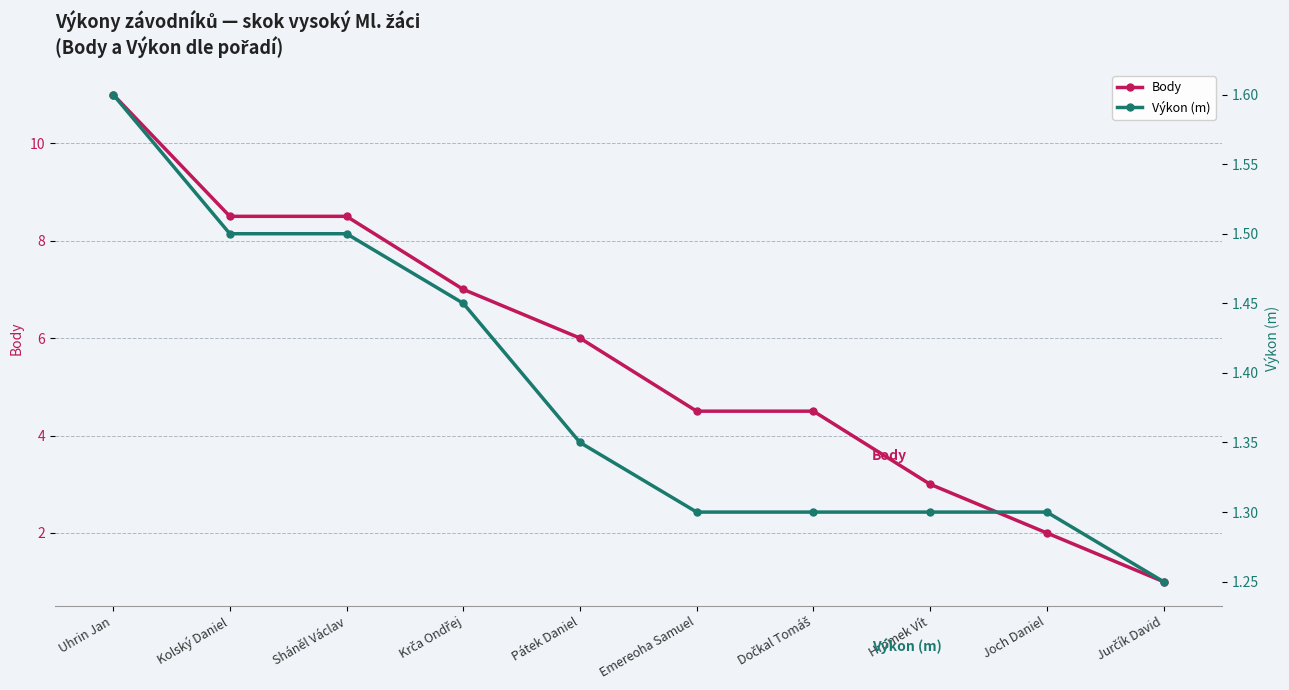

Between Sháněl Václav and Hromek Vít, which series saw the biggest shift?

Body